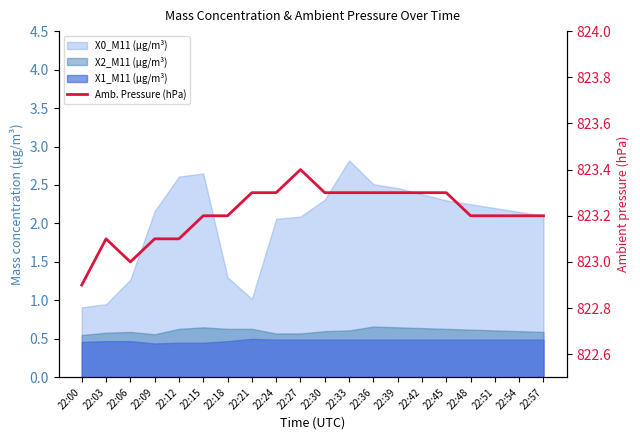

Is it true that the value at 22:06 is 823.0?

True